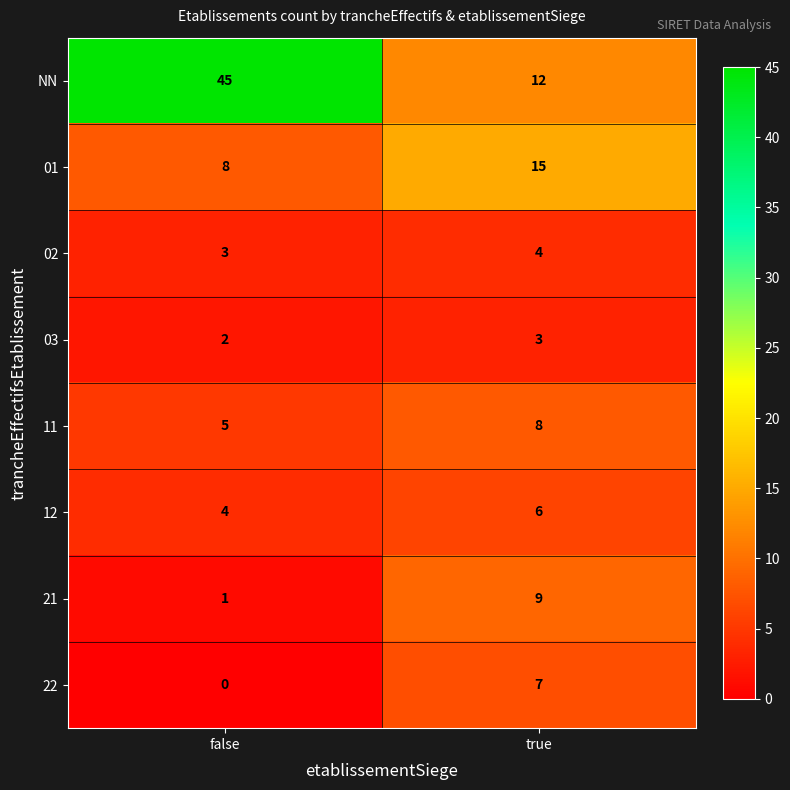

Is it true that 22 equals 4 at true?

False